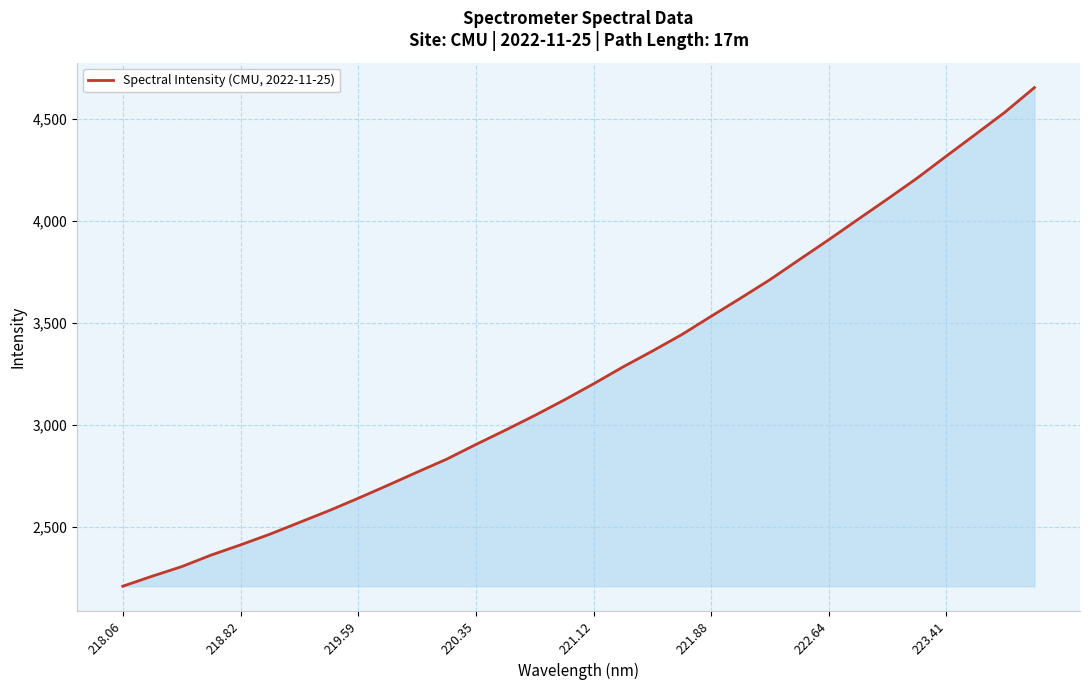

What is the smallest value displayed?

2207.1